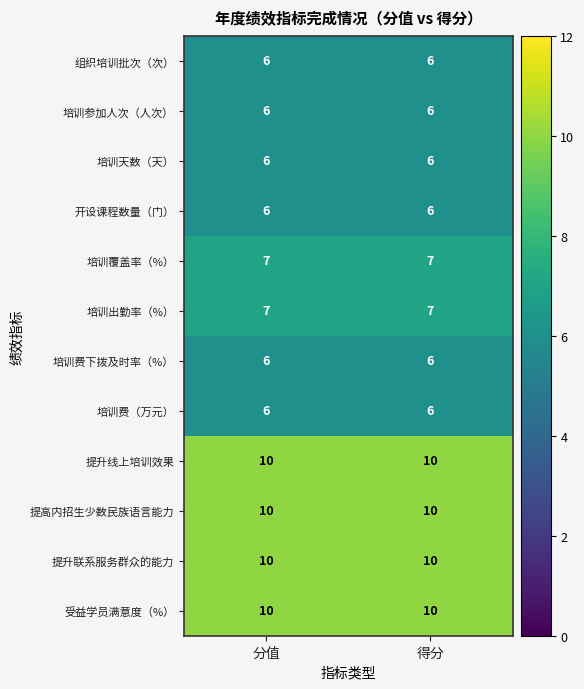

Reading left to right, list all the values displayed in this chart.

组织培训批次（次）: 6	6
培训参加人次（人次）: 6	6
培训天数（天）: 6	6
开设课程数量（门）: 6	6
培训覆盖率（%）: 7	7
培训出勤率（%）: 7	7
培训费下拨及时率（%）: 6	6
培训费（万元）: 6	6
提升线上培训效果: 10	10
提高内招生少数民族语言能力: 10	10
提升联系服务群众的能力: 10	10
受益学员满意度（%）: 10	10